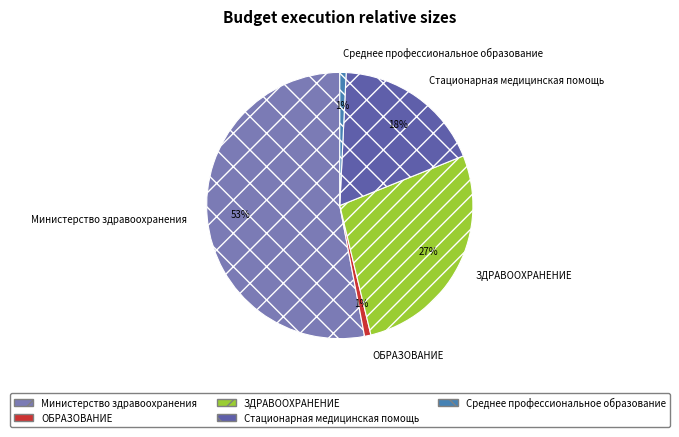

The Среднее профессиональное образование slice represents 11% of the pie. True or false?

False